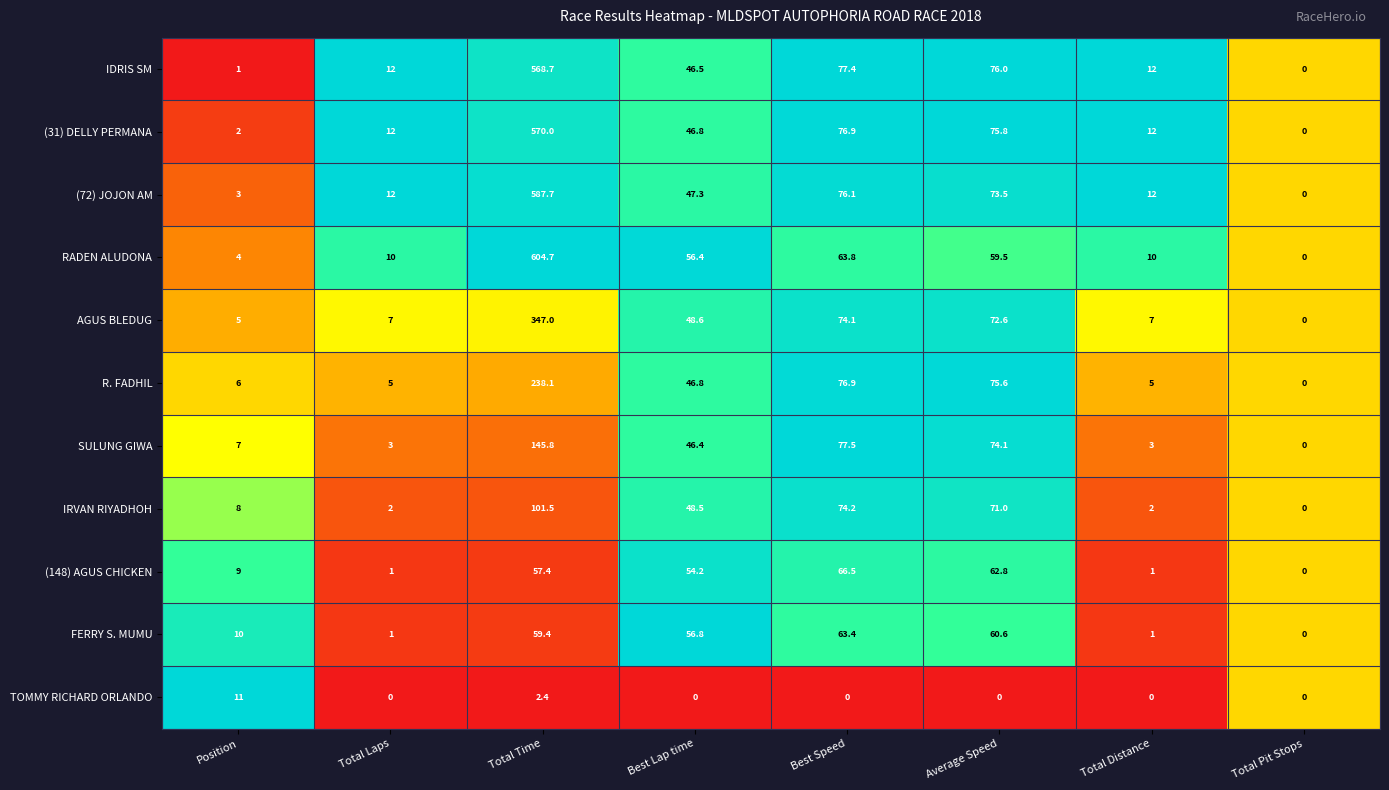

What is the spread (max minus min) of values at Best Speed?

77.5